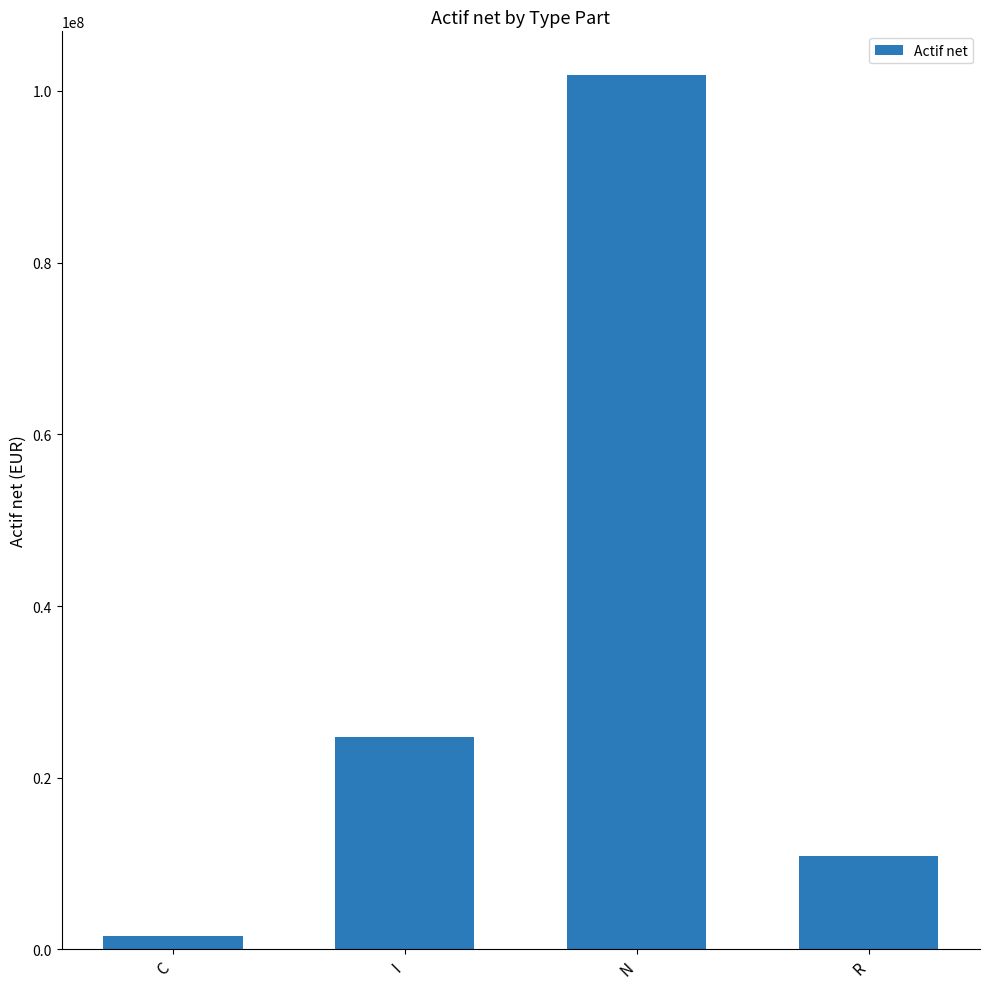

The chart shows a value of 150509643.6 at N. True or false?

False